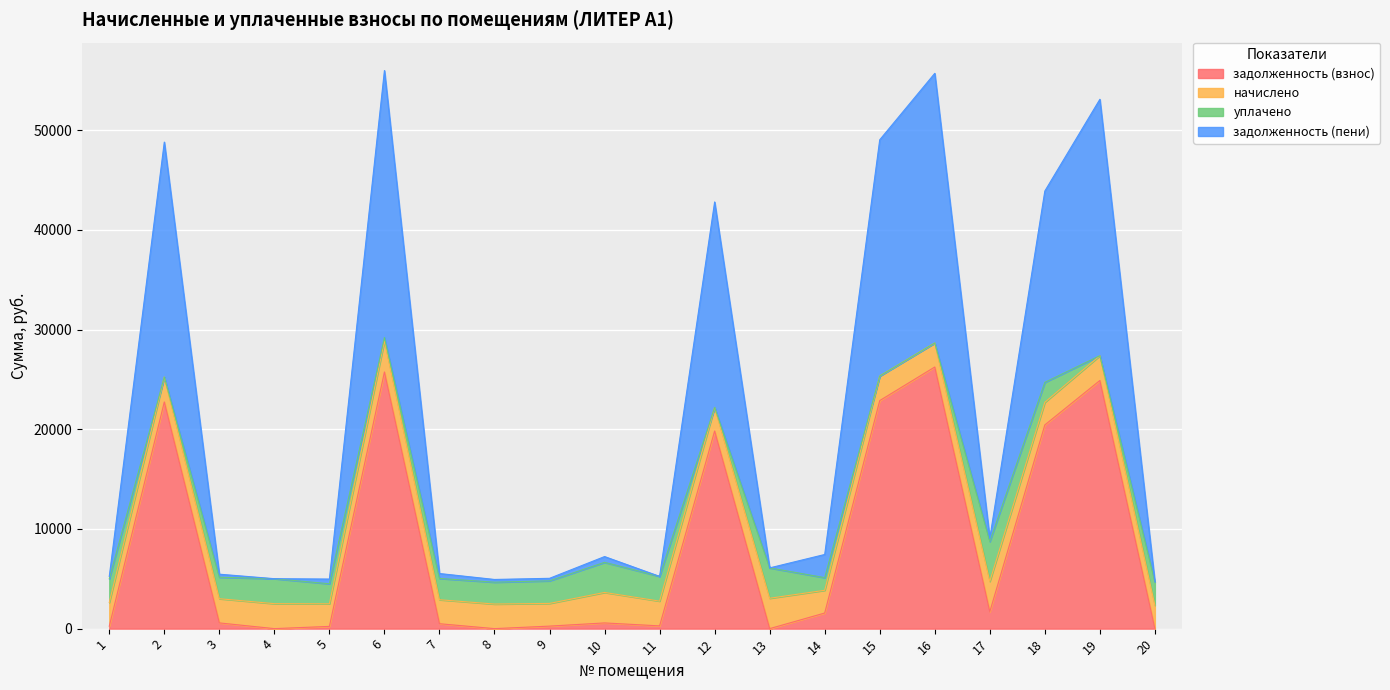

How many lines are shown in the chart?

4